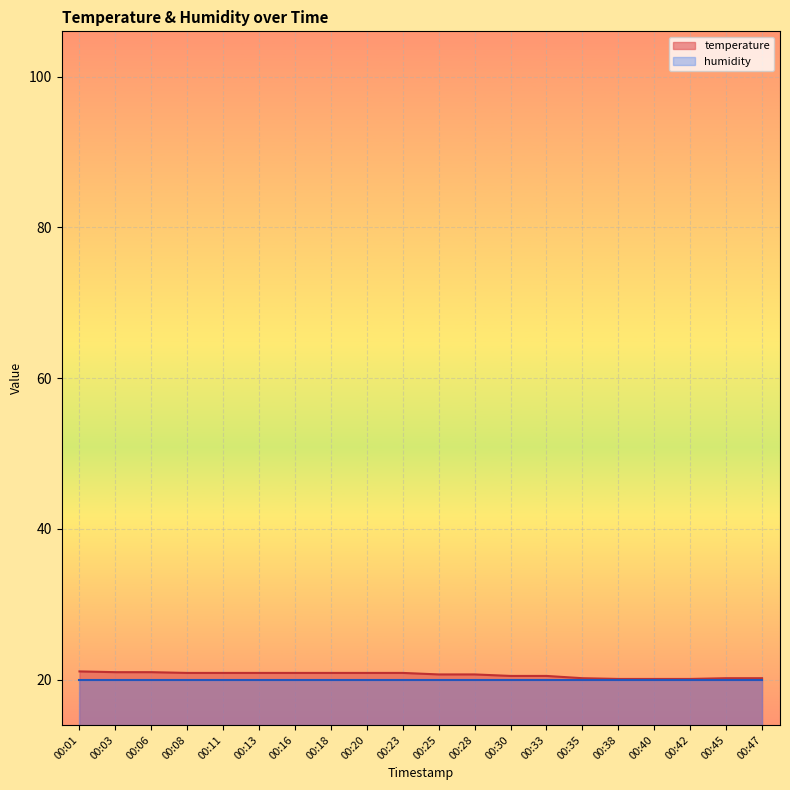

What is the maximum value shown in the chart?

21.1